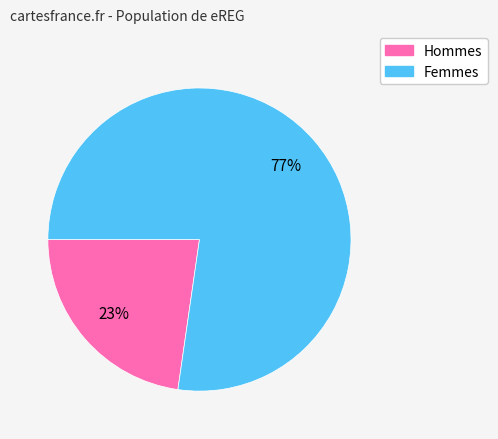

Does any single category account for the majority?

Yes